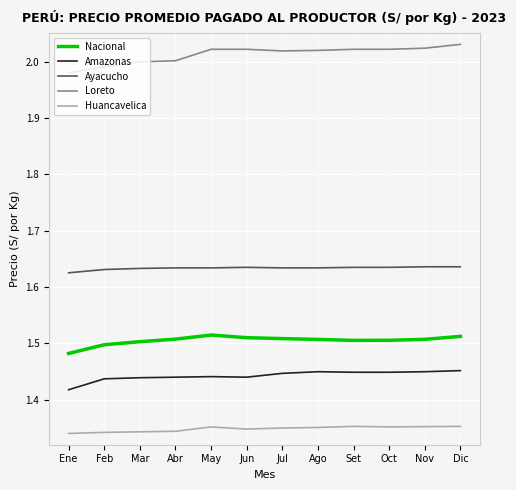

At which label does Nacional reach its minimum?

Ene